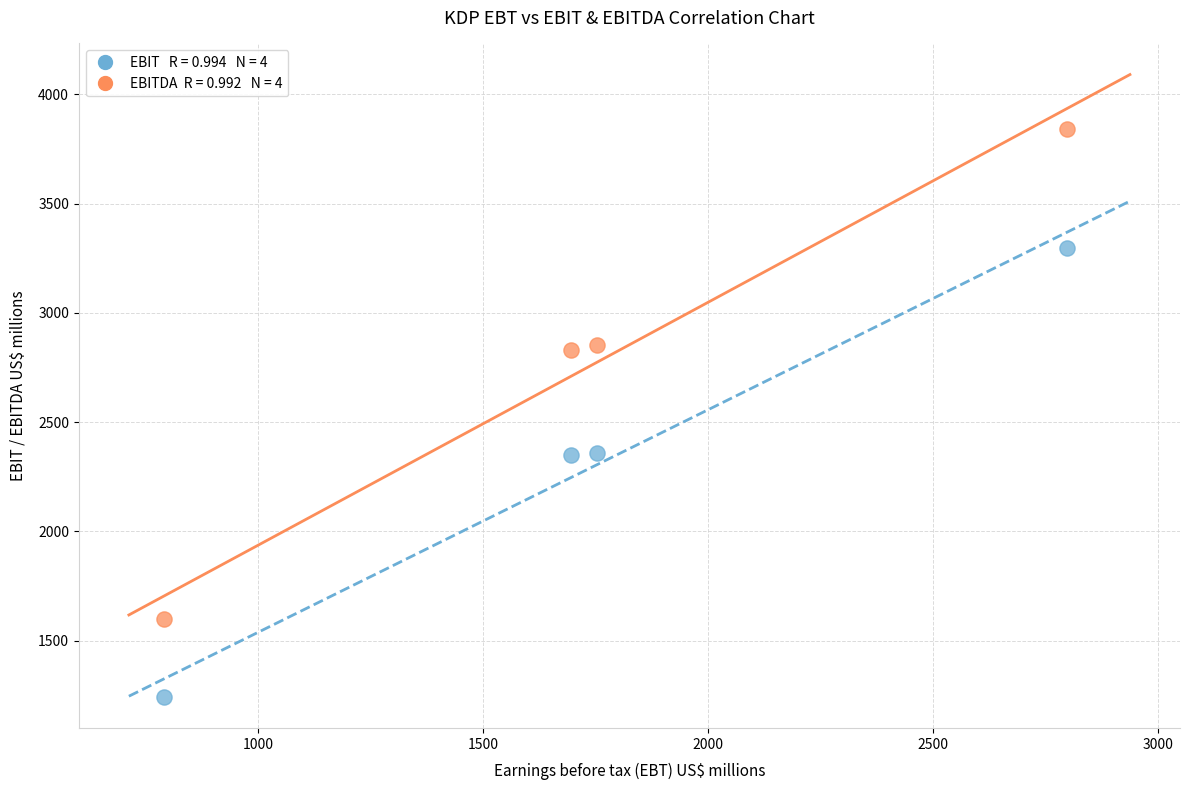

Across all data points, what is the average X value?

1759